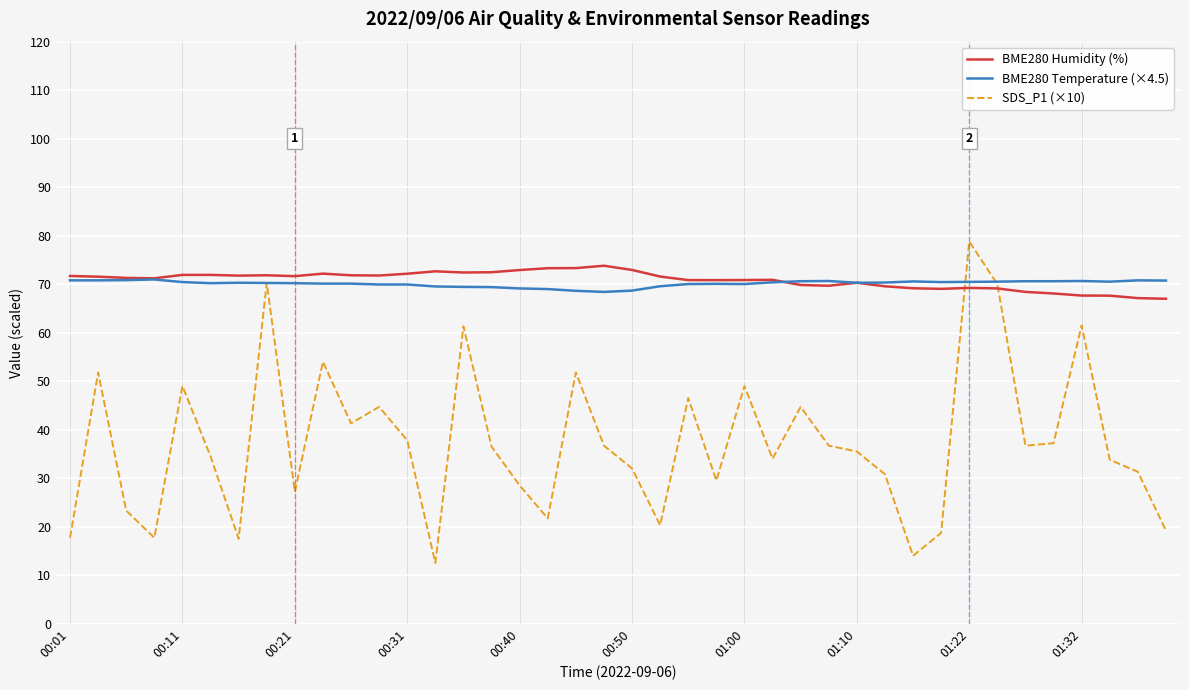

Which series has the widest spread of values?

SDS_P1 (×10)